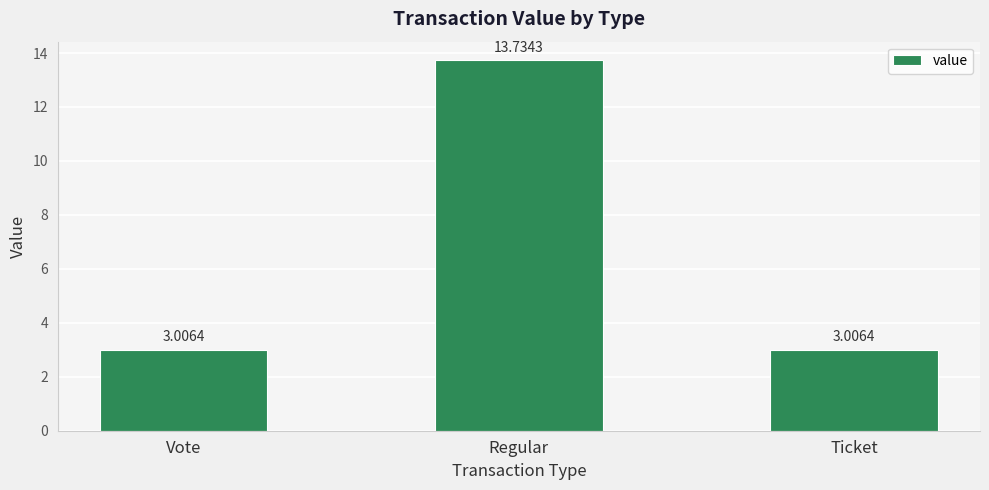

What is the label of the 2nd bar from the left?

Regular